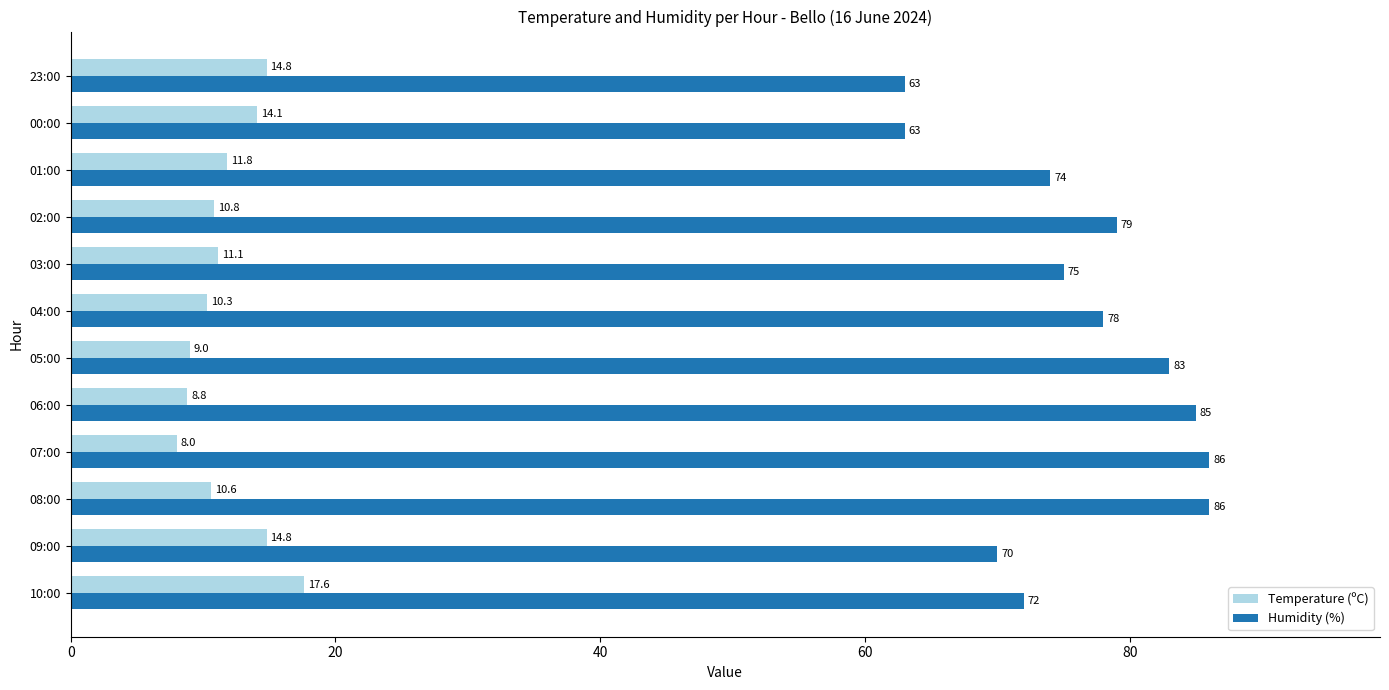

At how many categories does at least one series exceed 49?

12